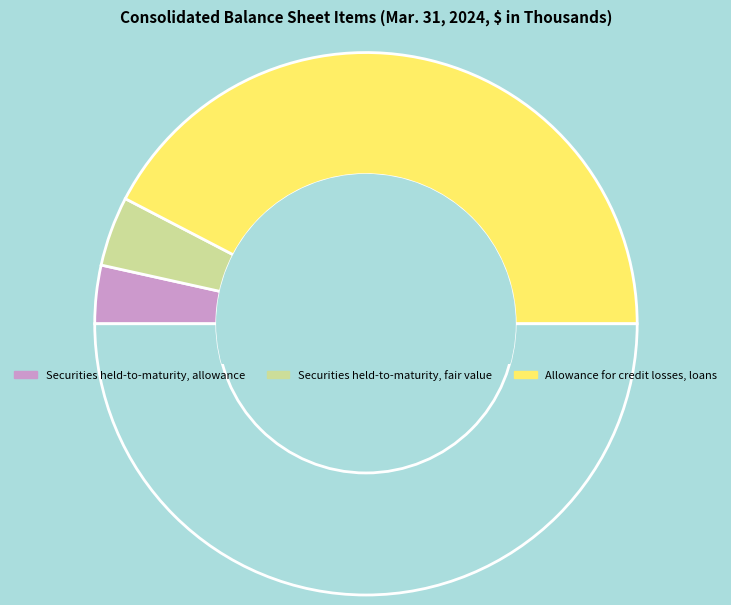

Count the number of slices in the pie.

4